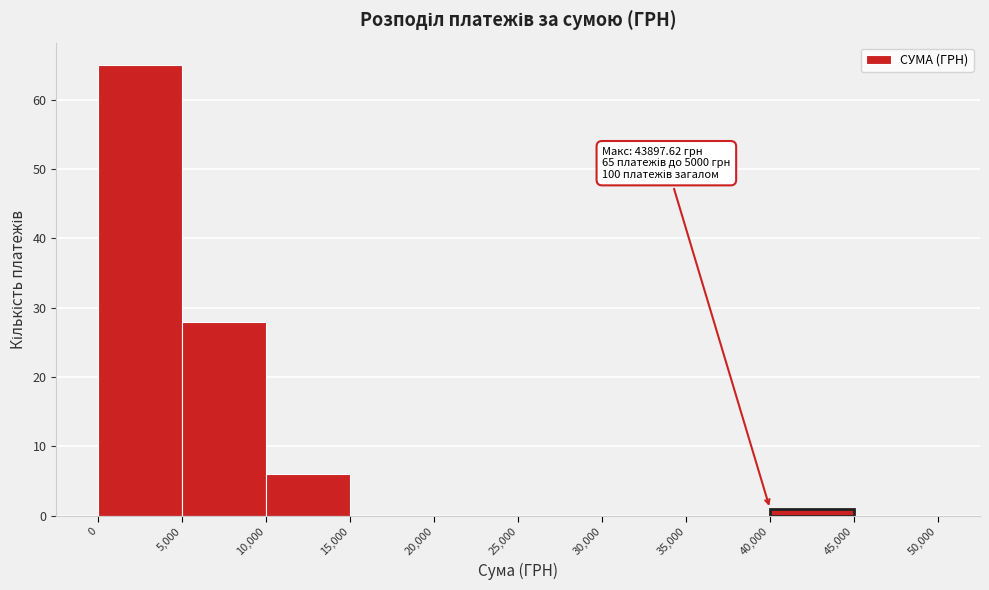

Which range on the x-axis has the tallest bar?

0 to 5,000